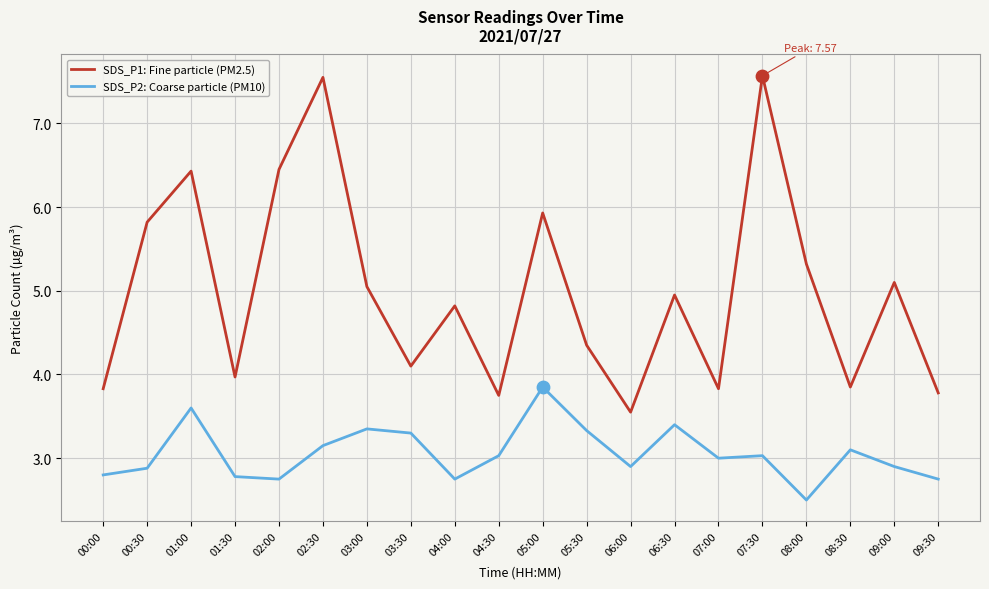

Which series has the largest range (max minus min)?

SDS_P1: Fine particle (PM2.5)